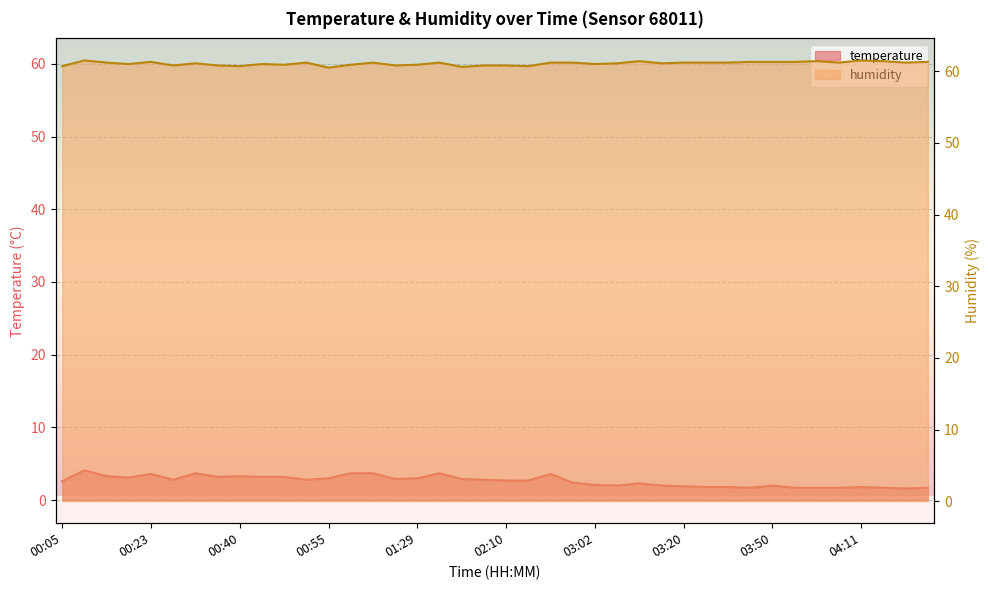

What position from the right is 02:02?

21